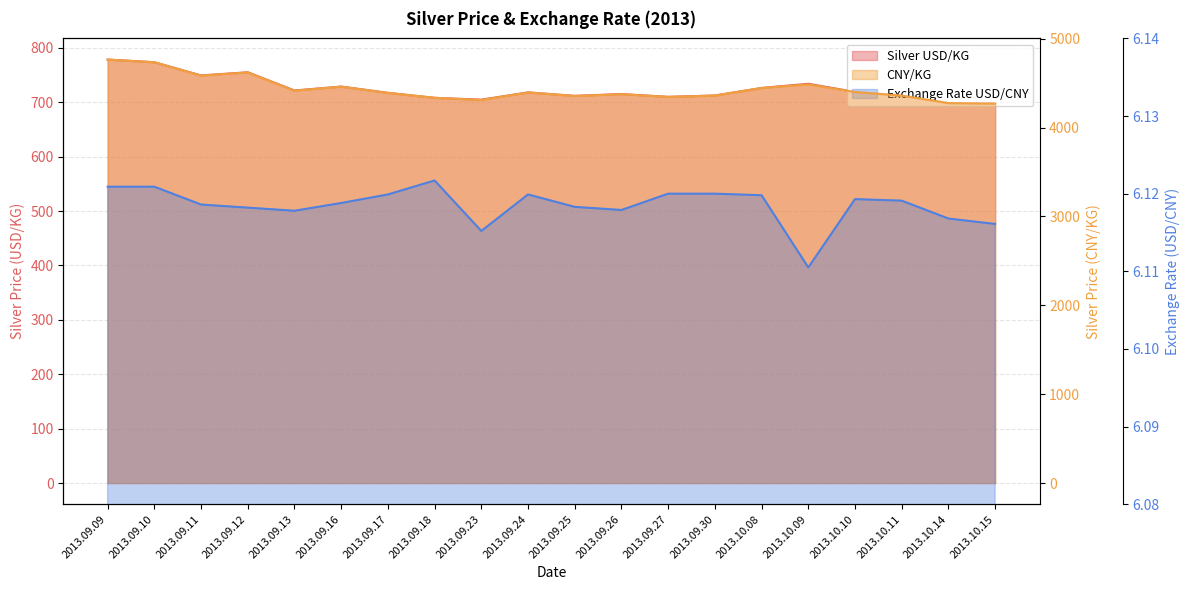

Reading left to right, list all the values displayed in this chart.

Silver USD/KG: 778.5	773.6	749.4	755.1	721.7	728.9	717.3	708.1	704.8	718.1	711.8	715.1	710.0	712.4	726.3	734.0	719.0	712.5	698.9	698.2
CNY/KG: 4765.0	4735.0	4585.0	4620.0	4415.0	4460.0	4390.0	4335.0	4310.0	4395.0	4355.0	4375.0	4345.0	4360.0	4445.0	4485.0	4400.0	4360.0	4275.0	4270.0
Exchange Rate USD/CNY: 6.1	6.1	6.1	6.1	6.1	6.1	6.1	6.1	6.1	6.1	6.1	6.1	6.1	6.1	6.1	6.1	6.1	6.1	6.1	6.1